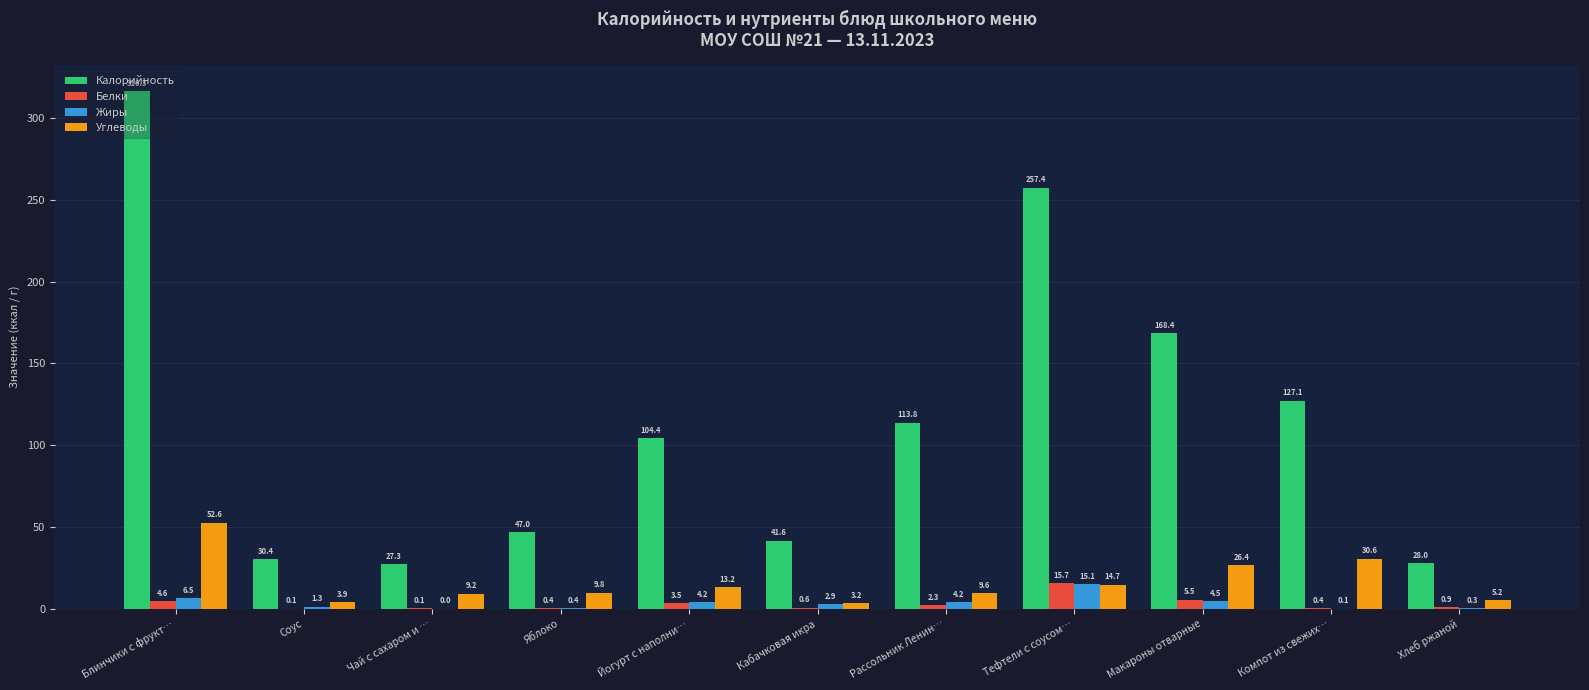

Between Соус and Макароны отварные, which series saw the biggest shift?

Калорийность